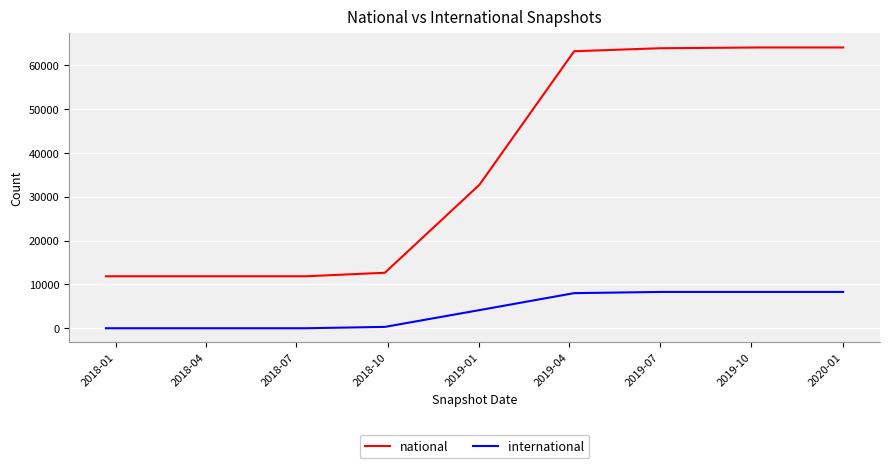

Which series has the widest spread of values?

national